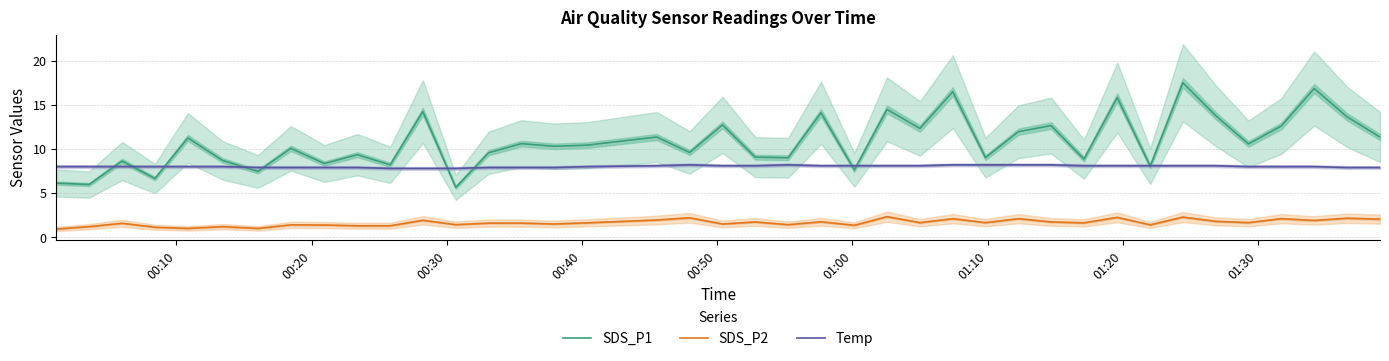

What is the minimum value for SDS_P2?

0.9